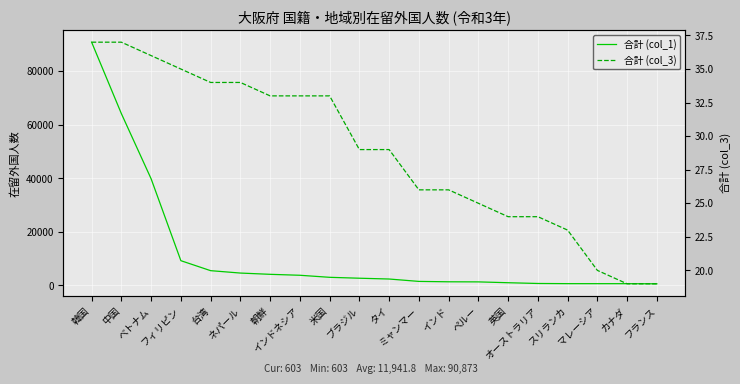

How many distinct data groups are displayed?

2